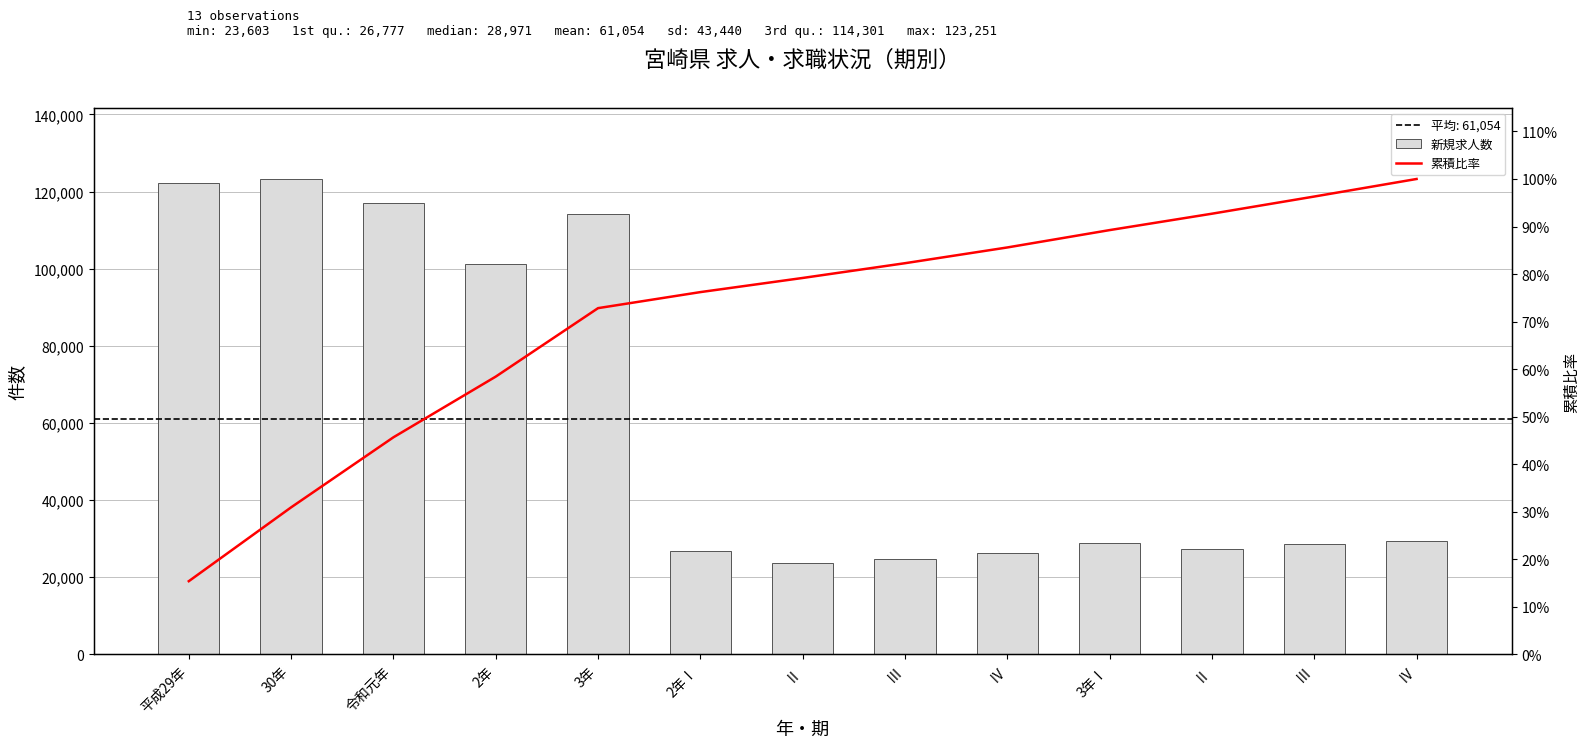

Reading left to right, list all the values displayed in this chart.

新規求人数: 122279.0	123251.0	116951.0	101310.0	114301.0	26777.0	23603.0	24632.0	26298.0	28971.0	27367.0	28663.0	29300.0
累積比率: 15.4	30.9	45.7	58.4	72.8	76.2	79.2	82.3	85.6	89.2	92.7	96.3	100.0